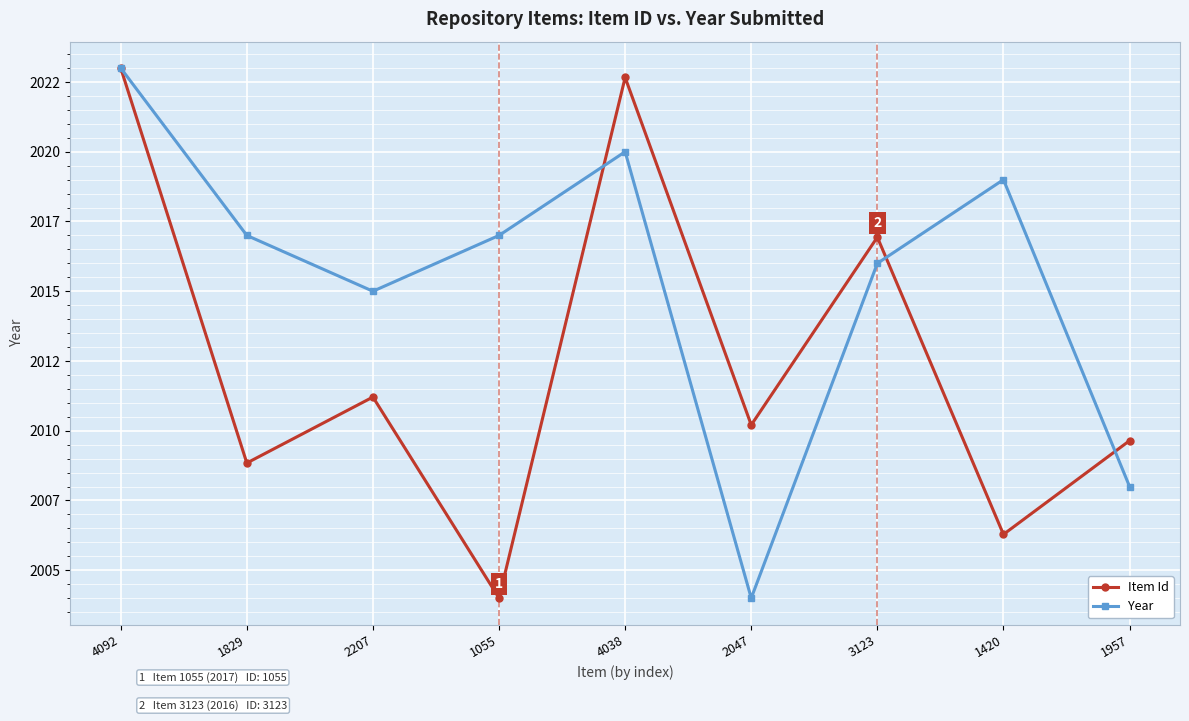

What is the label of the 6th point from the left?

2047